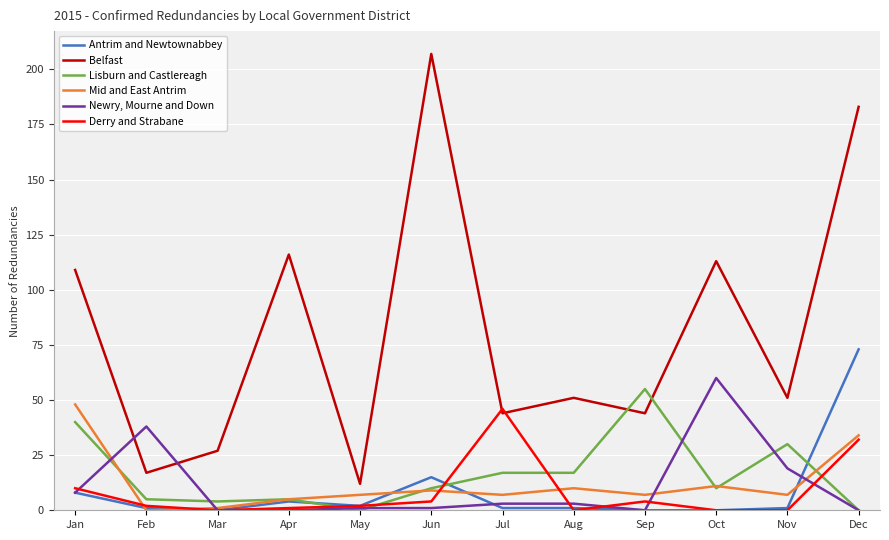

At which category does Belfast reach its first local peak?

Apr